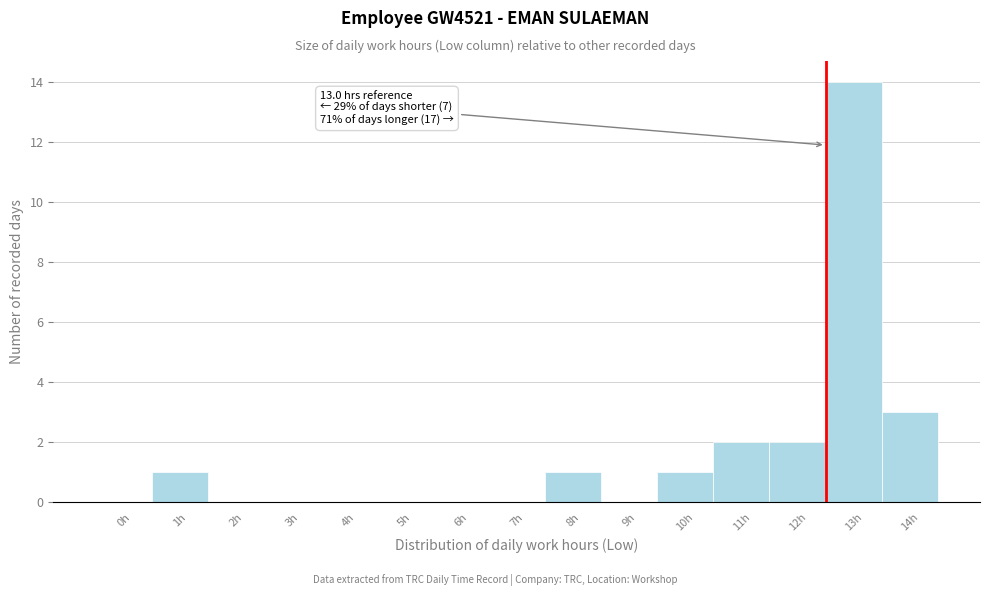

Reading right to left, extract all data points from this chart.

14h=3	13h=14	12h=2	11h=2	10h=1	9h=0	8h=1	7h=0	6h=0	5h=0	4h=0	3h=0	2h=0	1h=1	0h=0